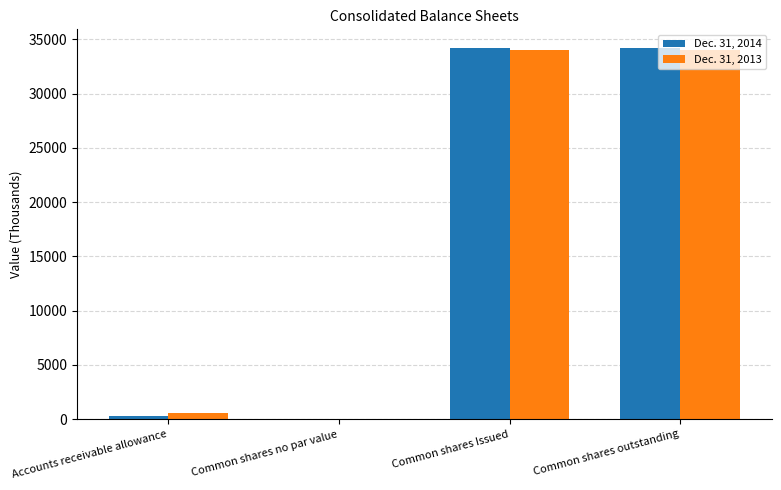

What is the greatest value displayed?

34219